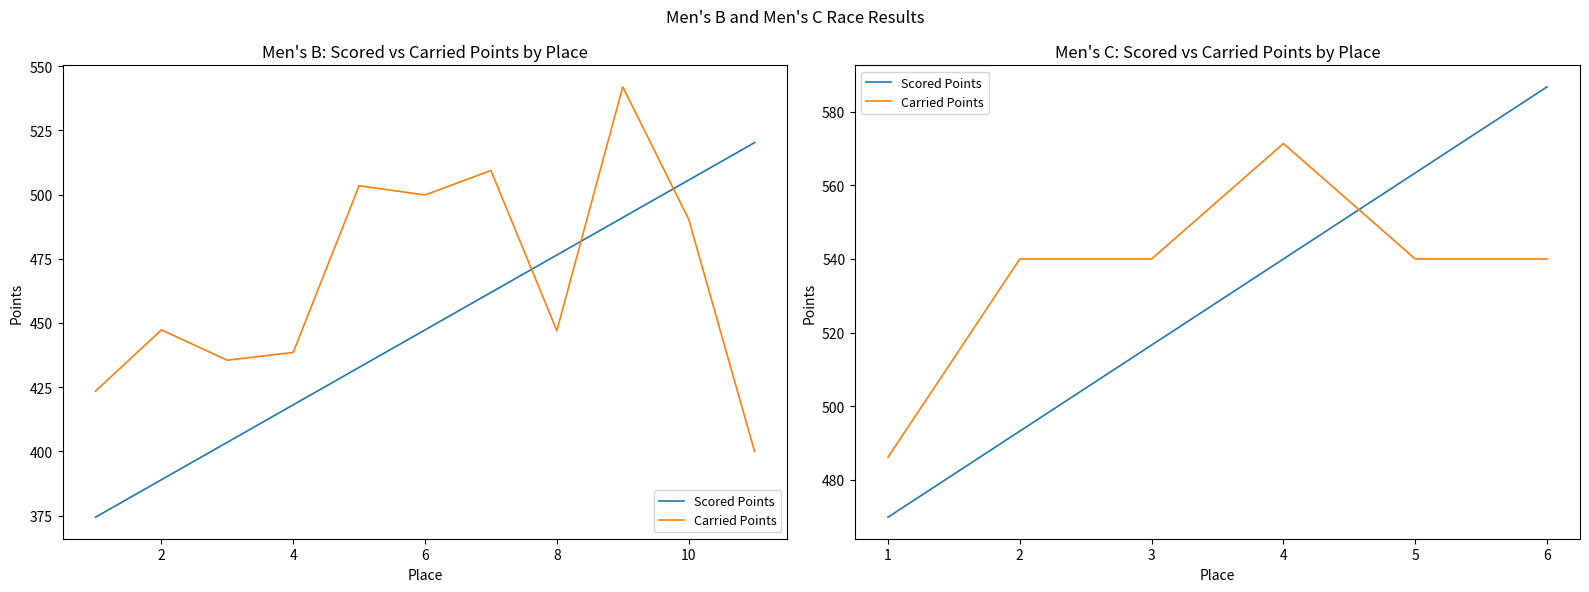

Is this an area chart (filled region under the line)?

No